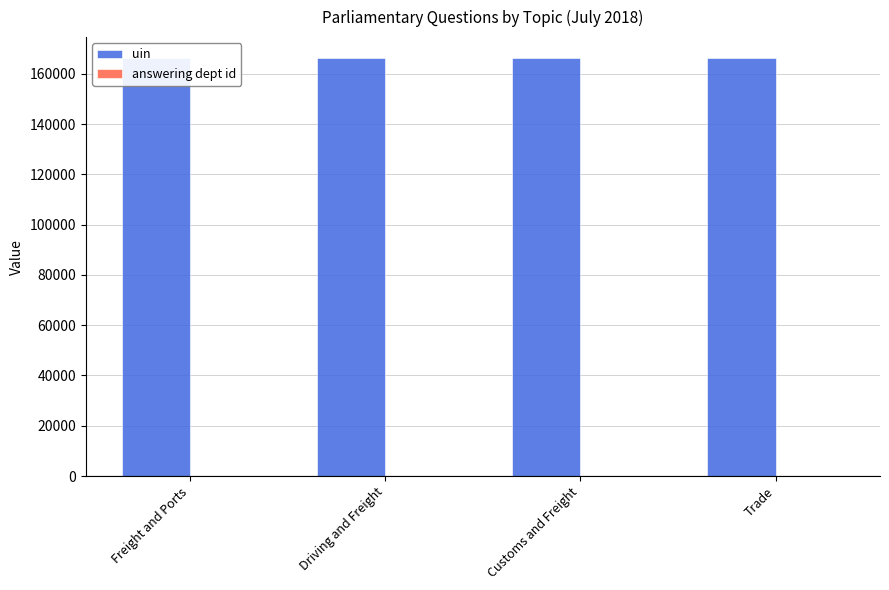

Reading left to right, list all the values displayed in this chart.

uin: 166253	166254	166255	166256
answering dept id: 203	203	203	14